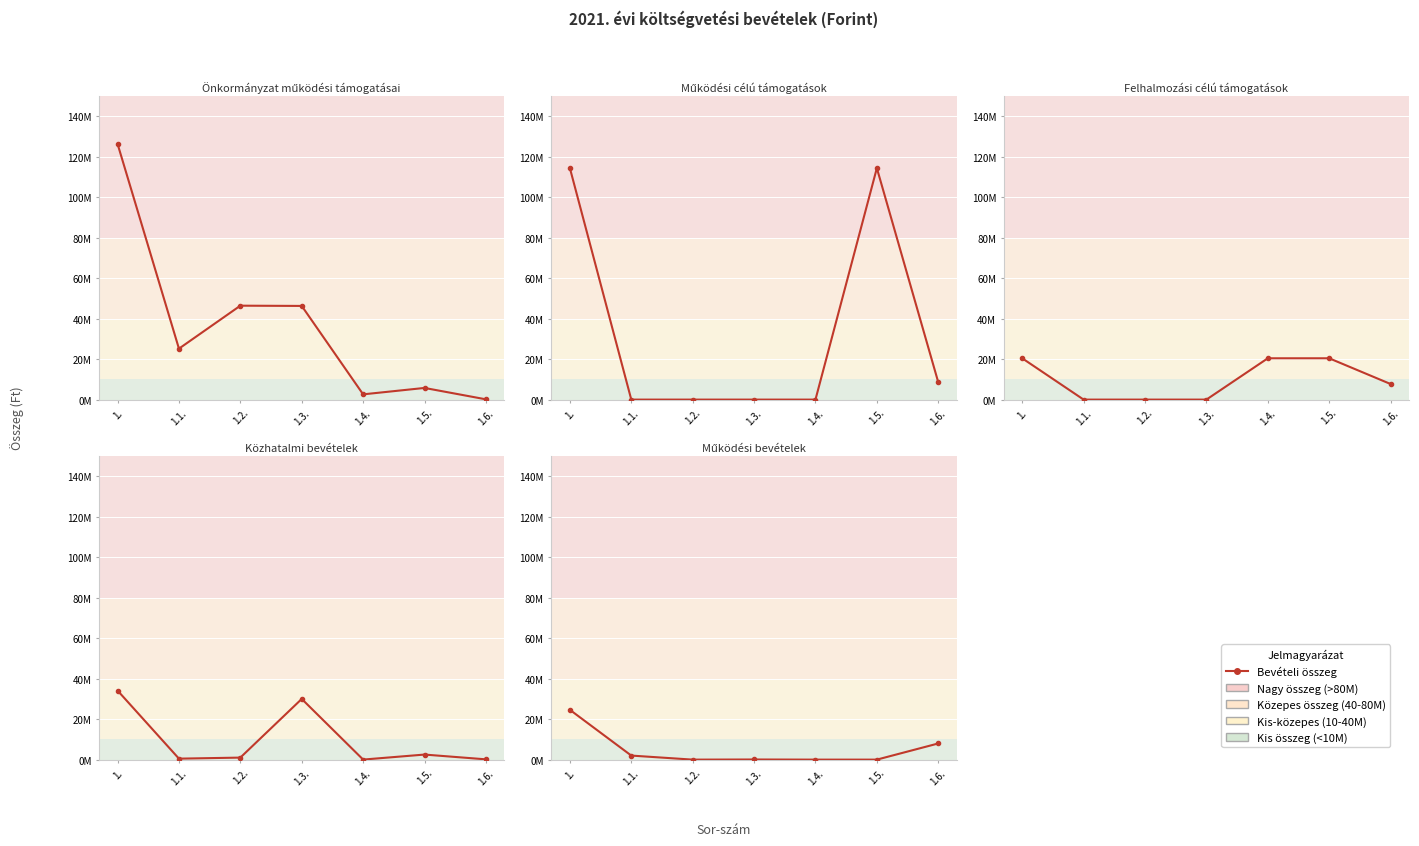

In Közhatalmi bevételek, how many points are higher than both neighbors (excluding endpoints)?

2